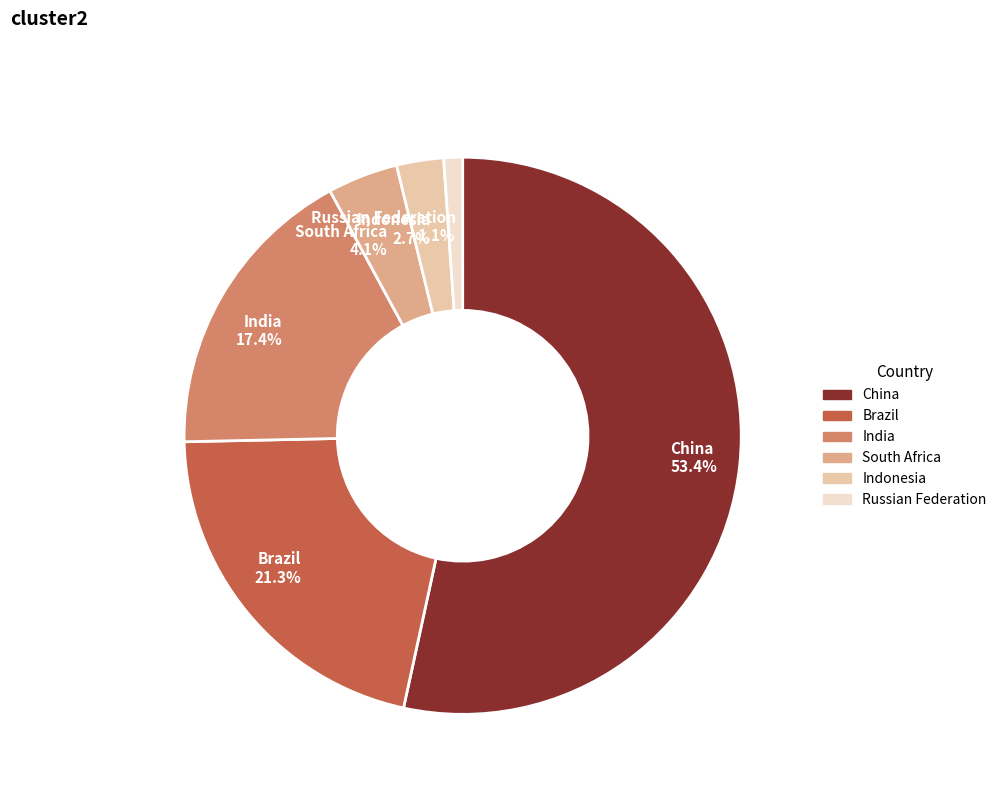

Which slice is the smallest?

Russian Federation